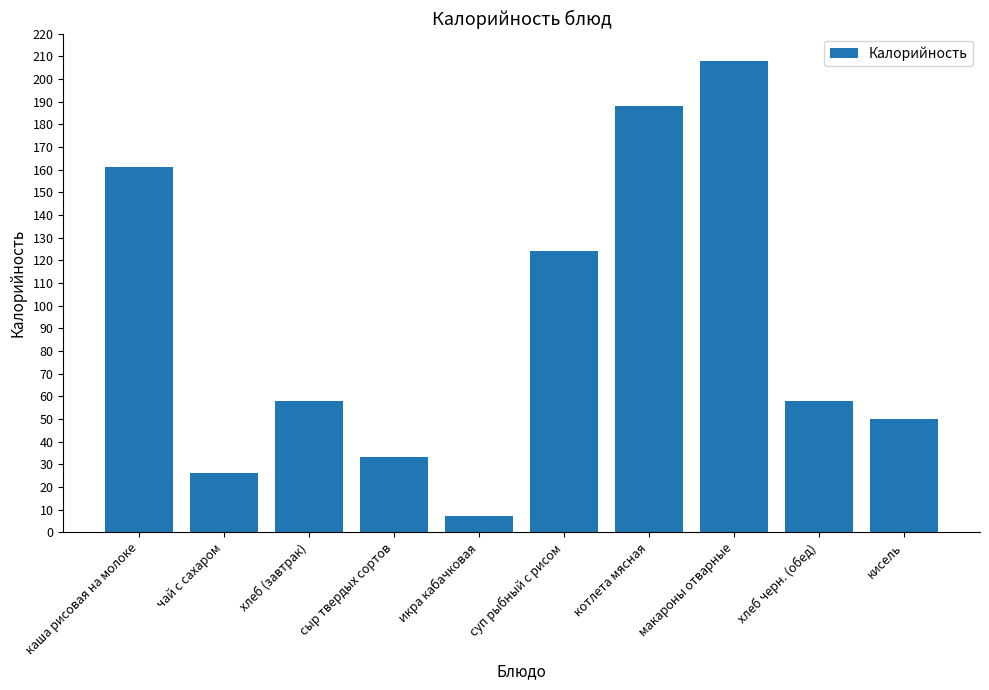

Reading right to left, extract all data points from this chart.

50	58	208	188	124	7	33	58	26	161